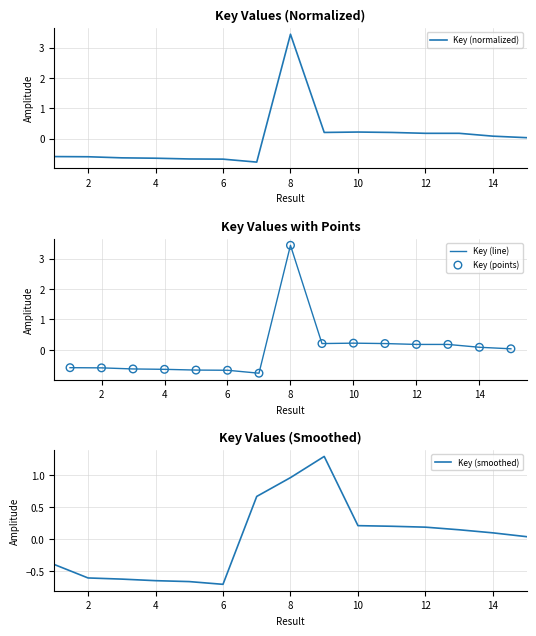

Which series reaches the minimum Y coordinate?

Key (normalized)